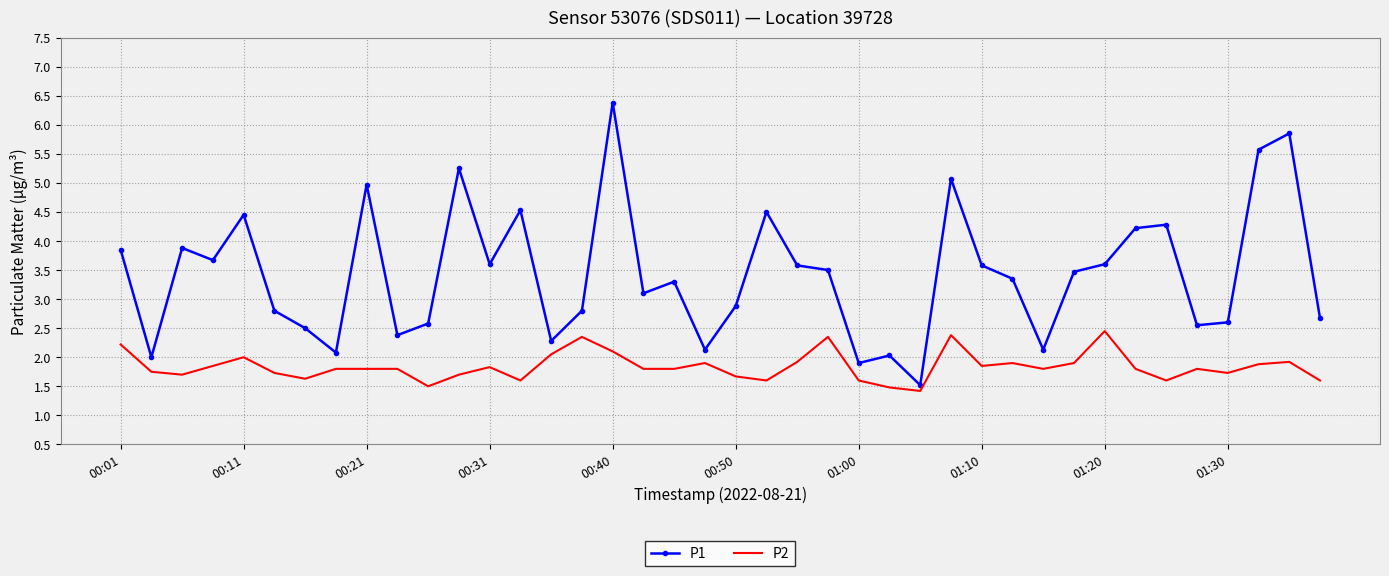

List the series in order of their peak value, lowest first.

P2, P1